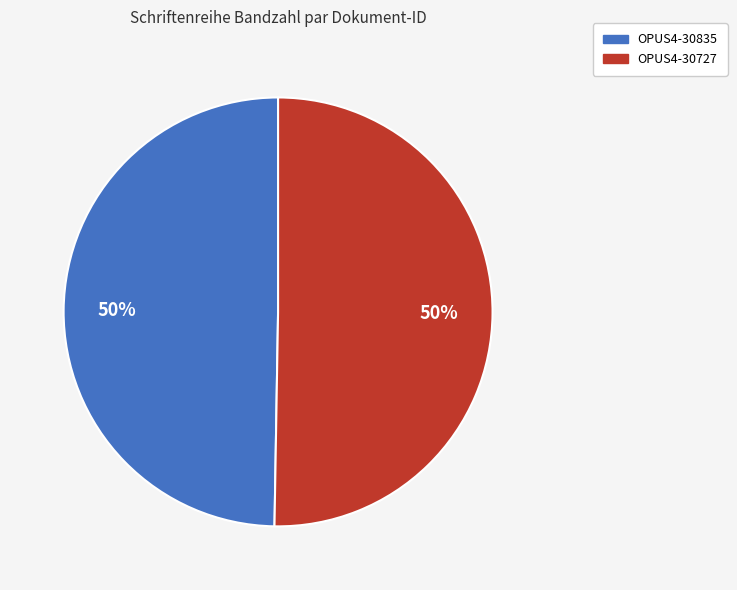

How many slices are in this pie chart?

2